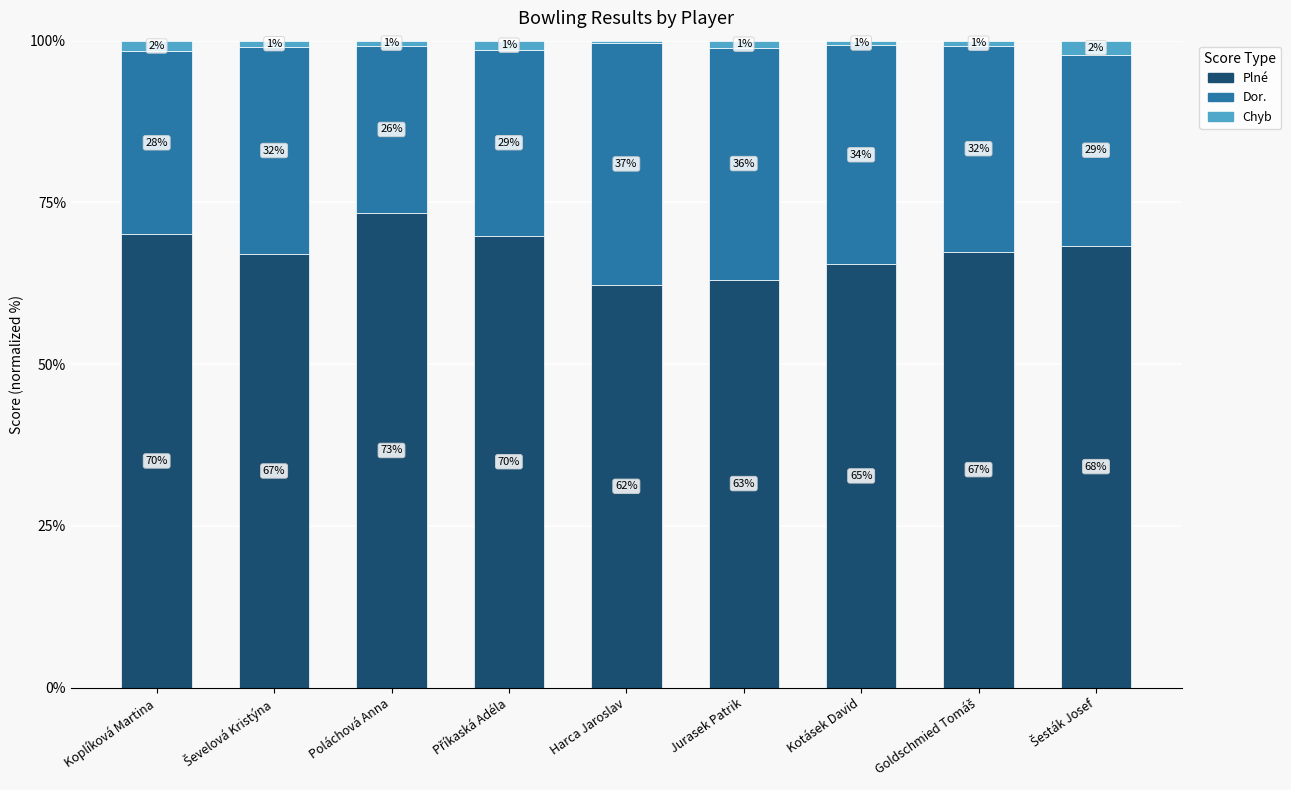

Which series has the largest range (max minus min)?

Dor.